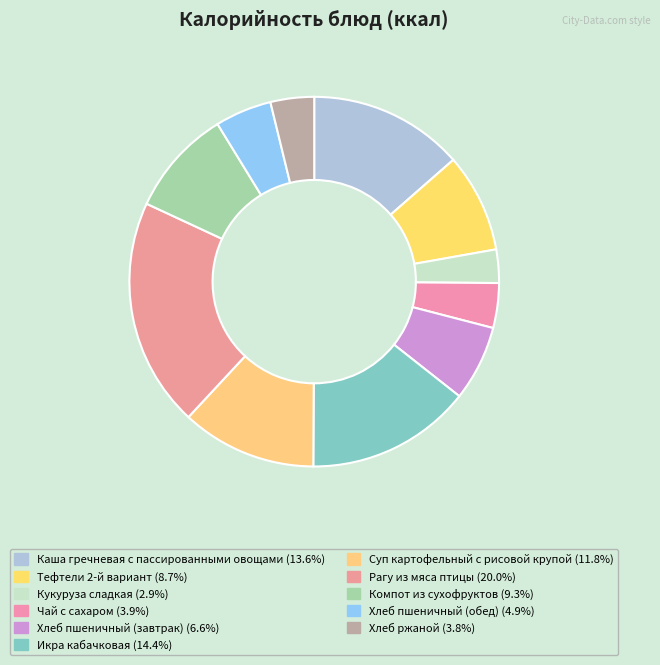

The Хлеб пшеничный (обед) slice represents 1% of the pie. True or false?

False